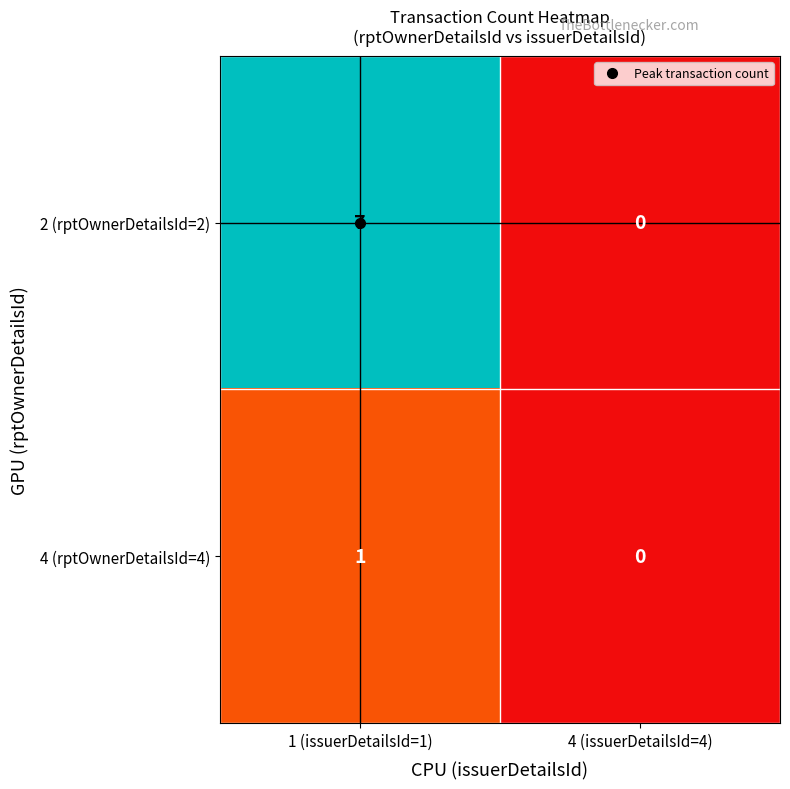

At 1 (issuerDetailsId=1), list the series in order from largest to smallest.

2 (rptOwnerDetailsId=2), 4 (rptOwnerDetailsId=4)